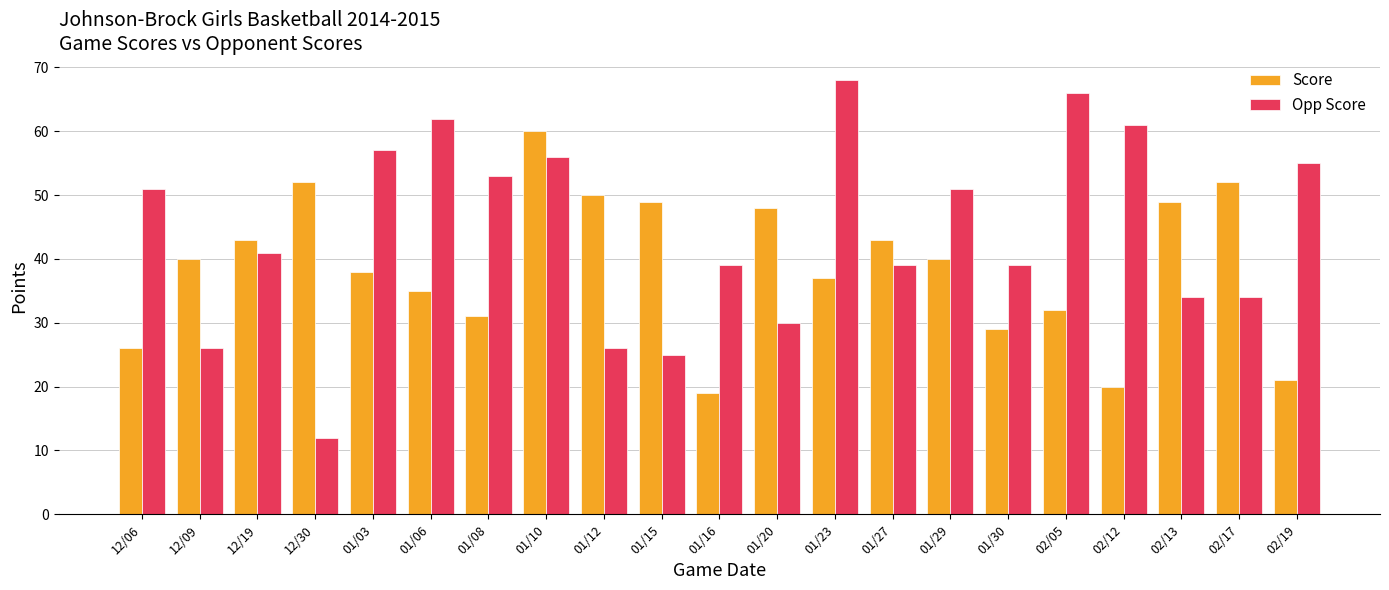

What is the maximum value for Score?

60